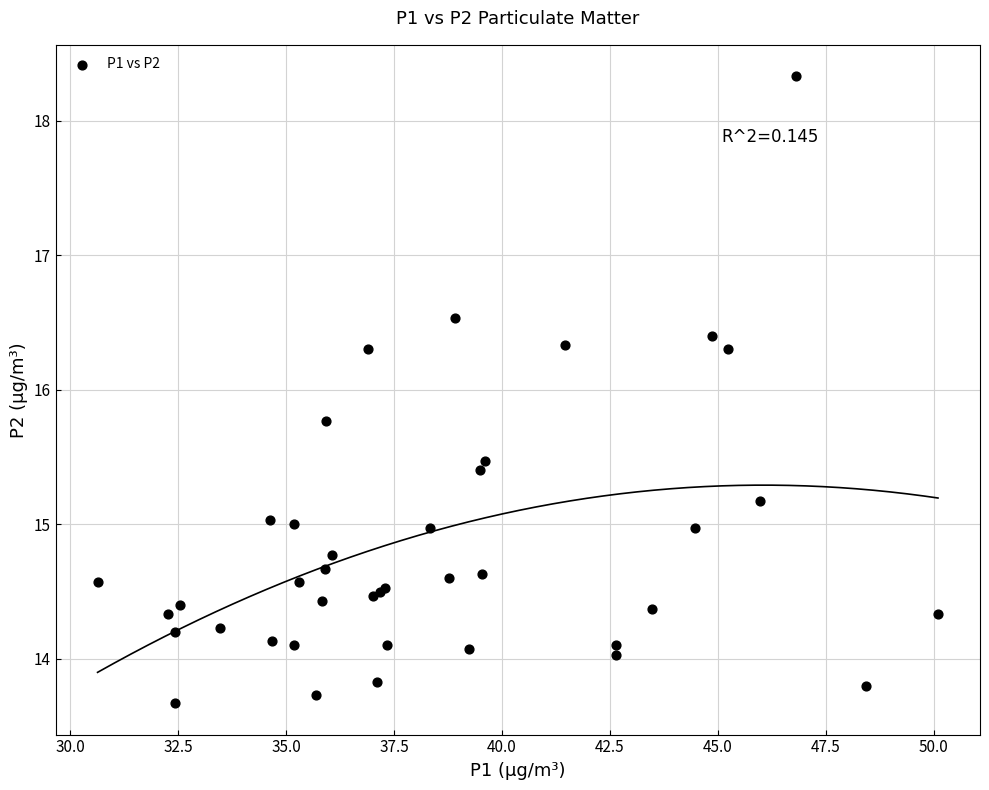

What Y value in the scatter plot is closest to 16?

15.8